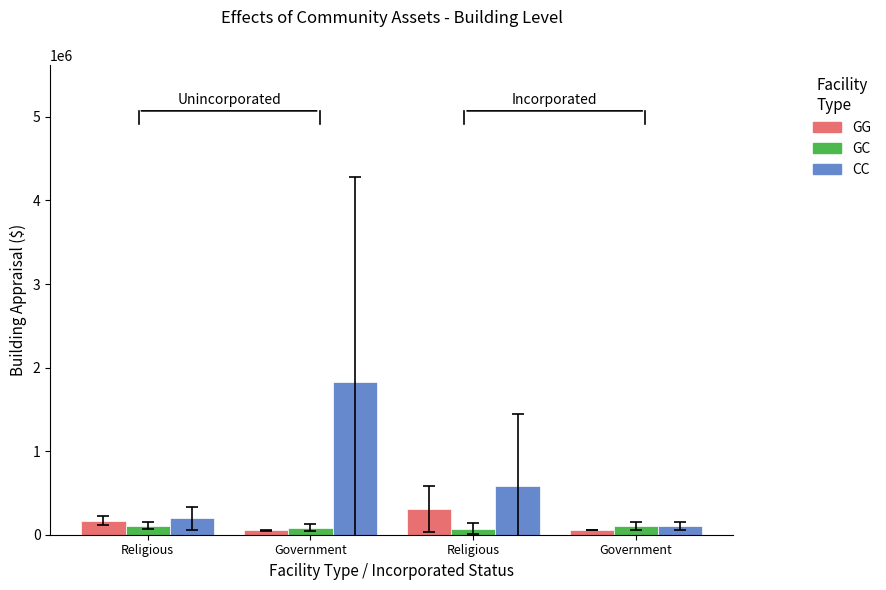

Which series changed the most between Religious and Government?

CC